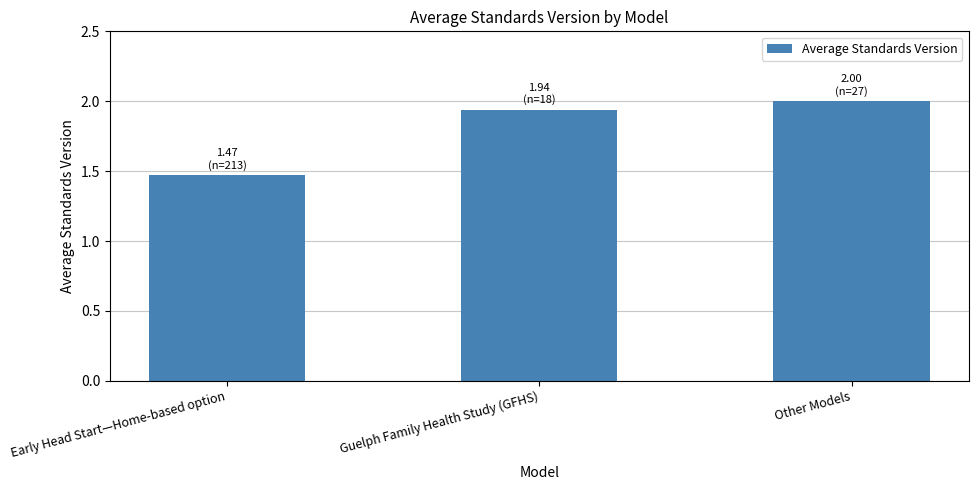

What is the label of the 3rd bar from the left?

Other Models